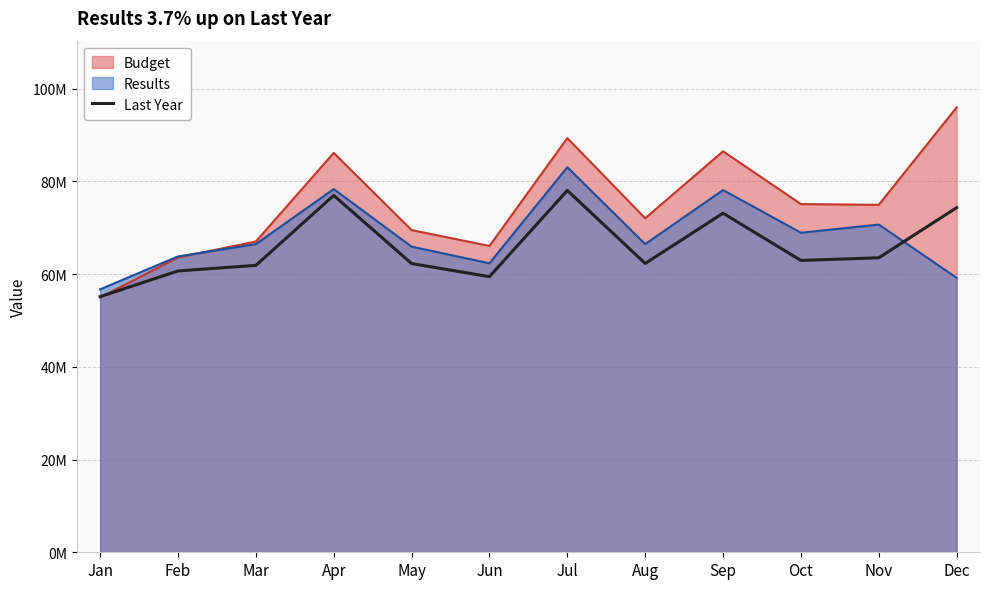

At which label does the data first exceed 62960125?

Apr